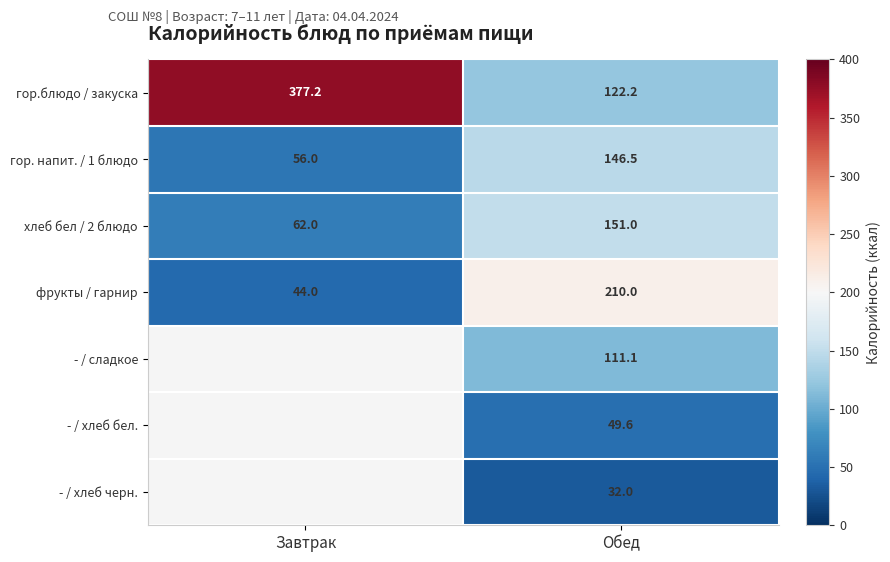

At which category is the sum across all series the highest?

Обед